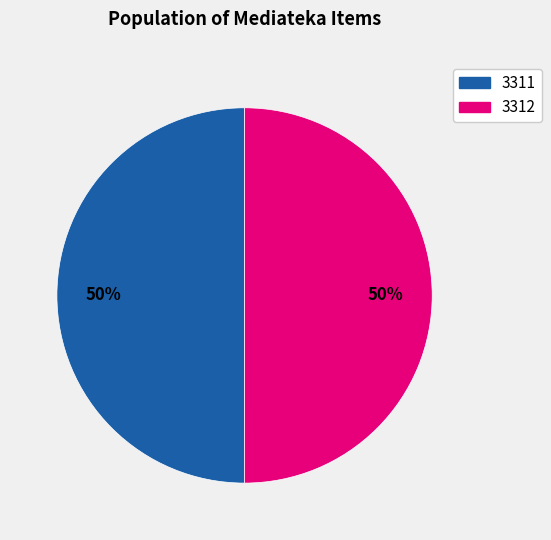

To the nearest percent, what is the average slice percentage?

50%